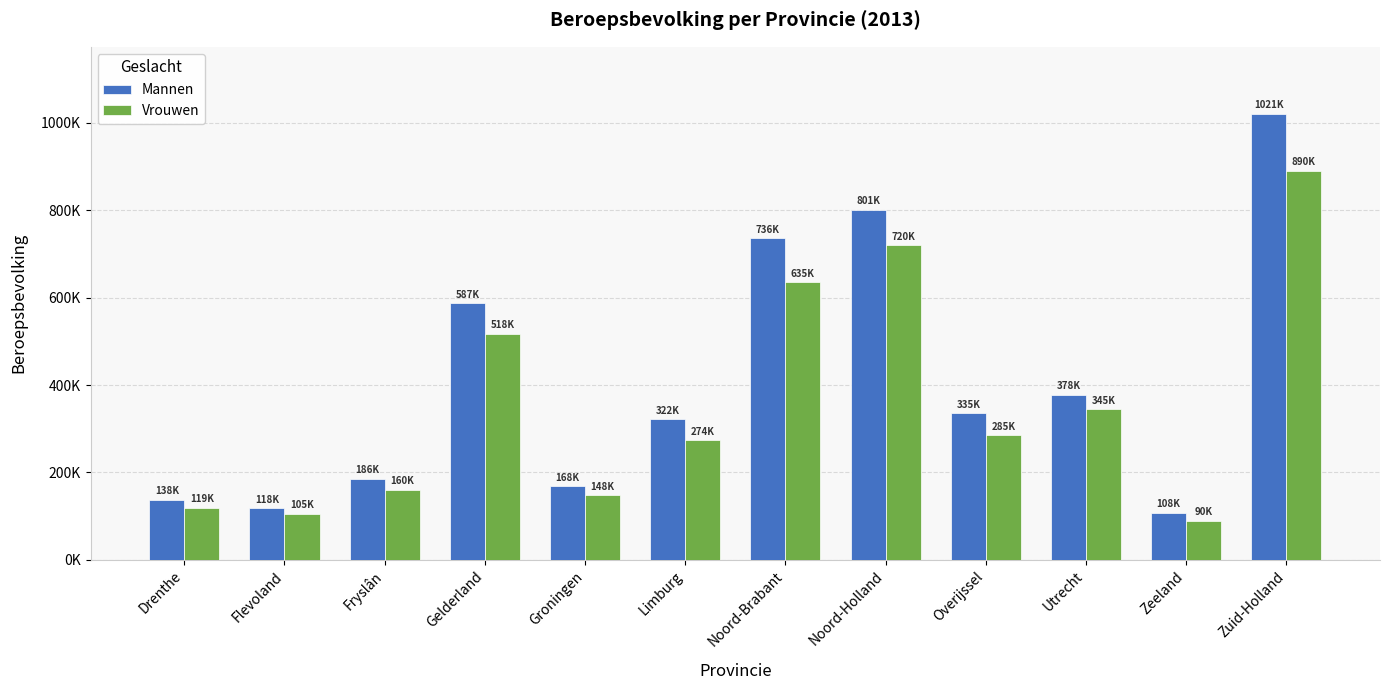

What is the approximate value of Mannen at Noord-Brabant, to the nearest 100?

736000